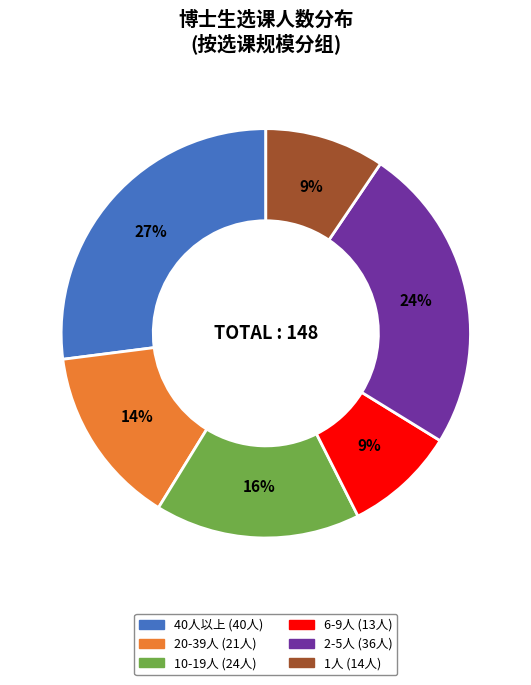

Is there any slice that represents more than half of the pie?

No